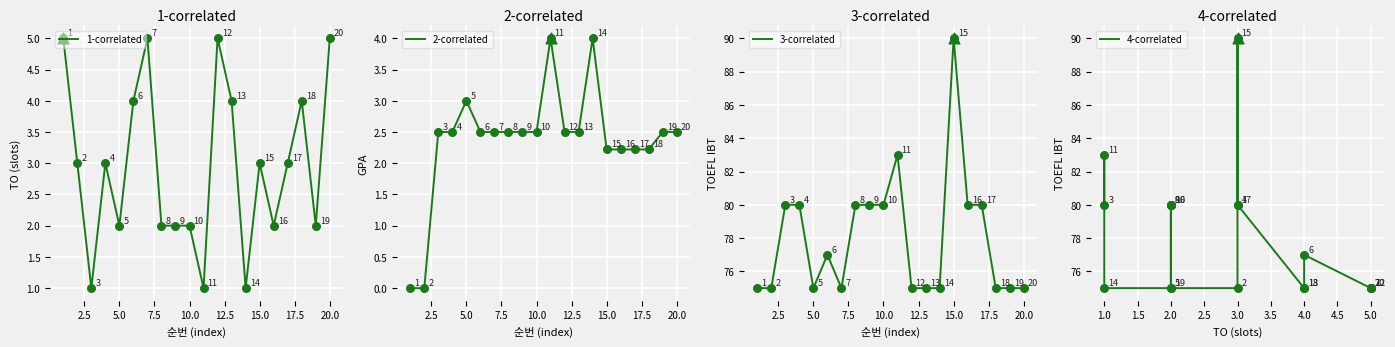

The value of 1-correlated at 5.0 is 1. True or false?

False